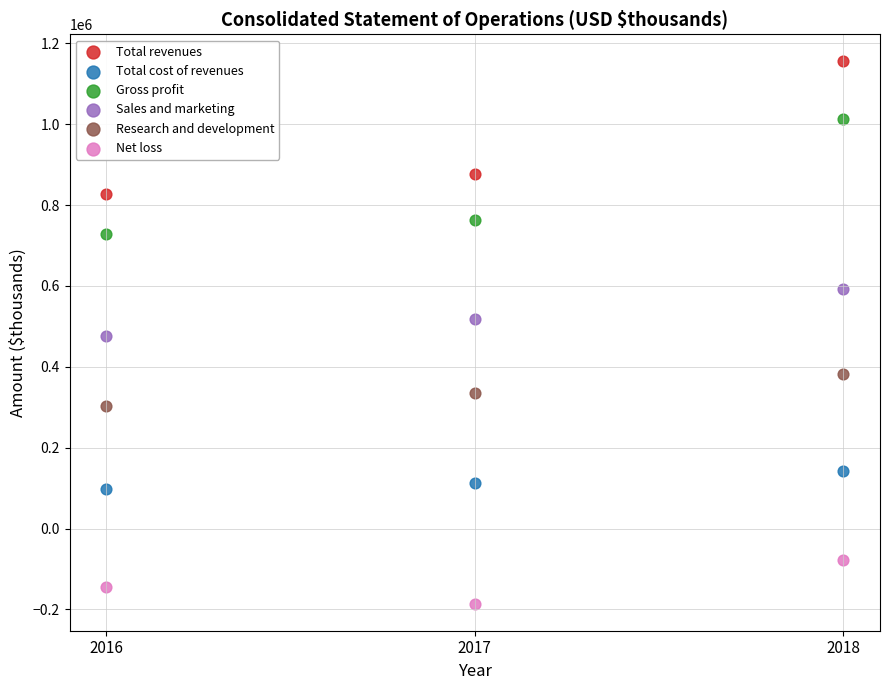

Which series has the largest Y range (max minus min)?

Total revenues